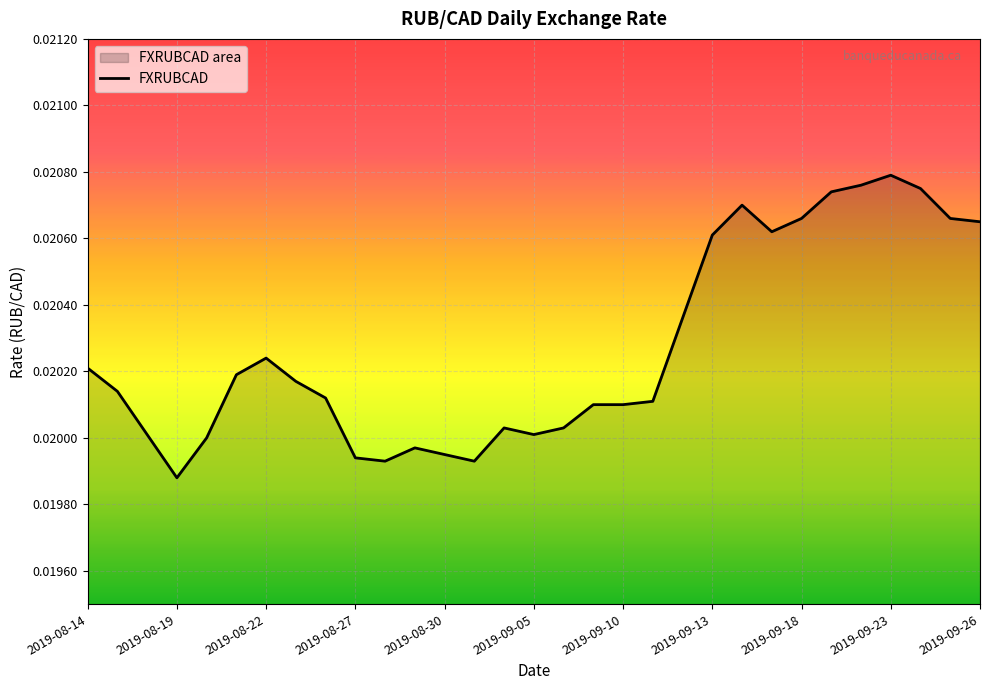

How many interior local valleys (lower than both neighbors) does the data have?

5